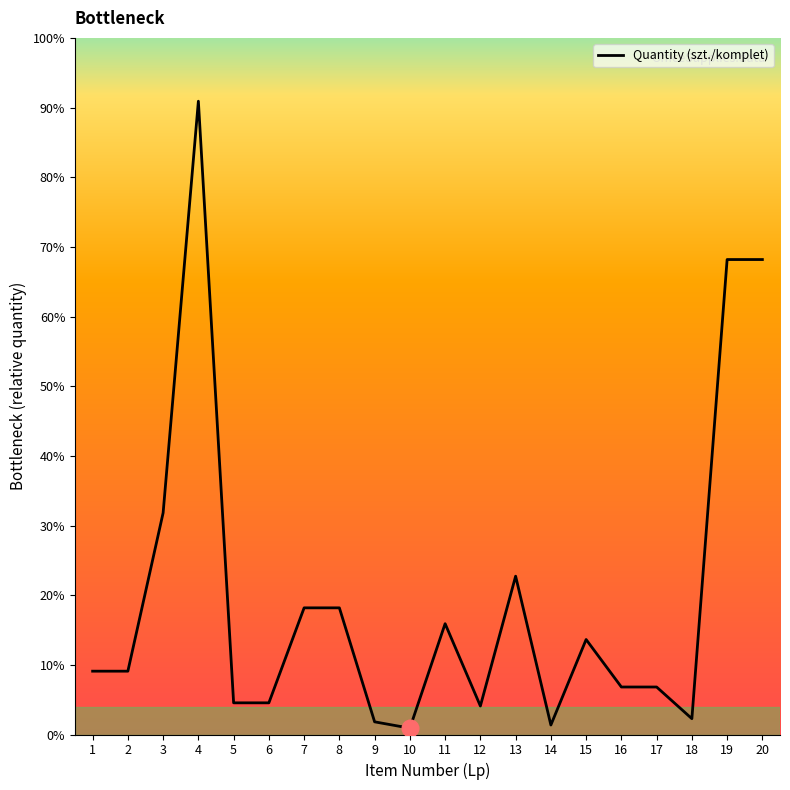

Reading left to right, what are all the values shown in this chart?

20	20	70	200	10	10	40	40	4	2	35	9	50	3	30	15	15	5	150	150